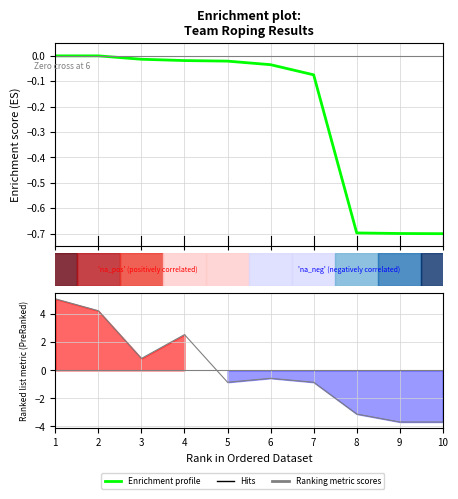

At which category is the sum across all series the highest?

1